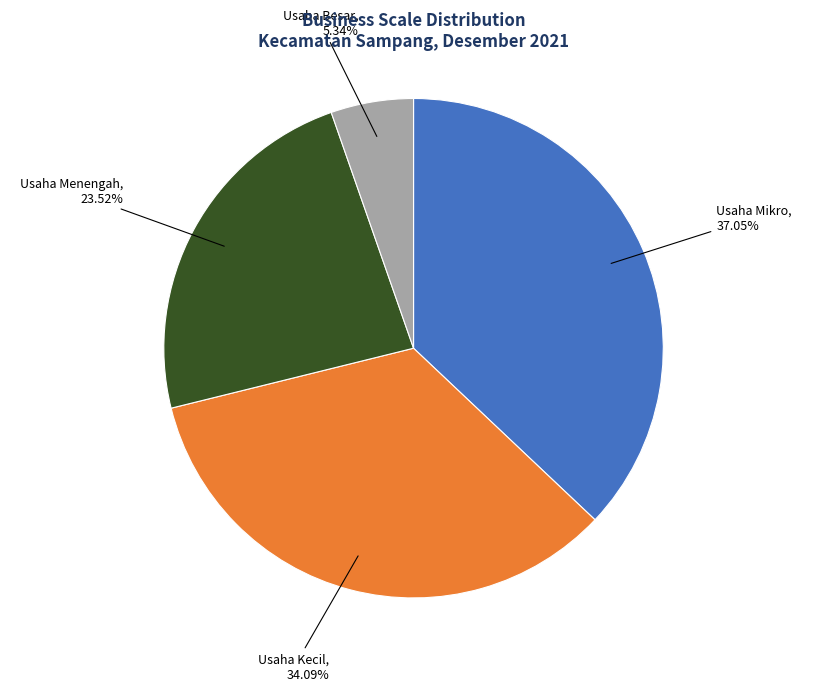

Which has a higher value, Usaha Menengah or Usaha Besar?

Usaha Menengah